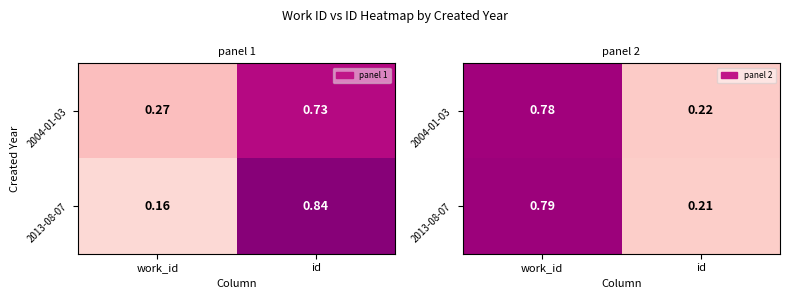

What is the difference between the maximum and minimum values in the 2004-01-03 series?

0.6